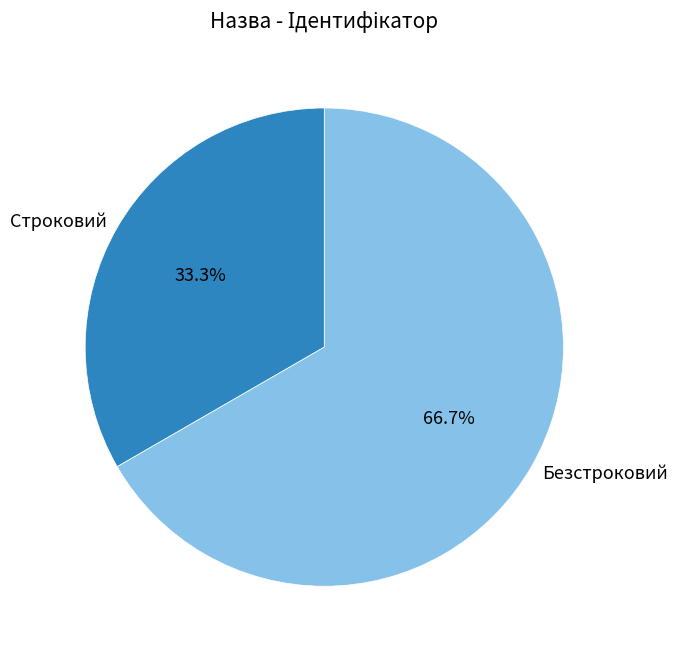

To the nearest percent, what is the average slice percentage?

50%